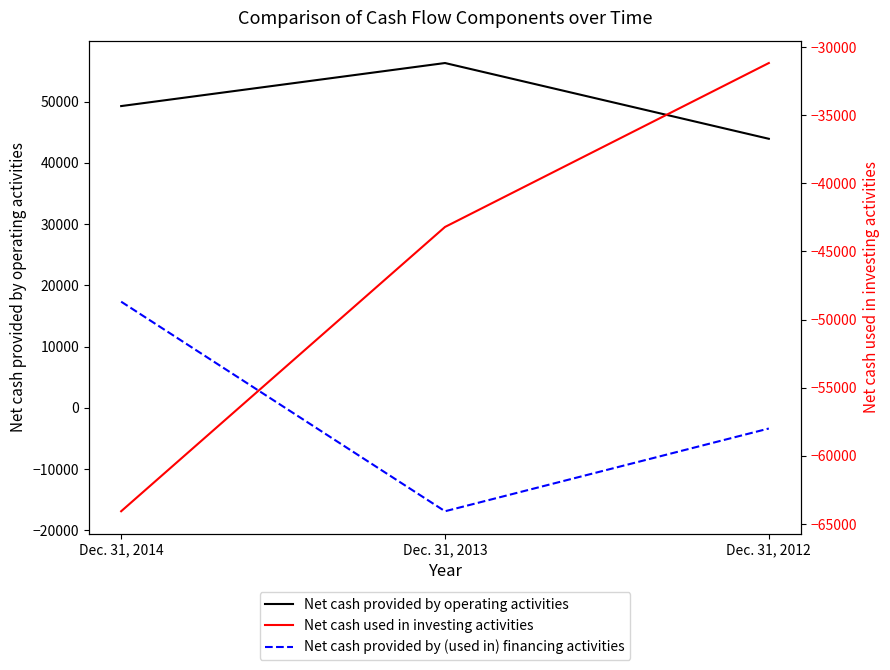

What is the maximum value shown in the chart?

56310